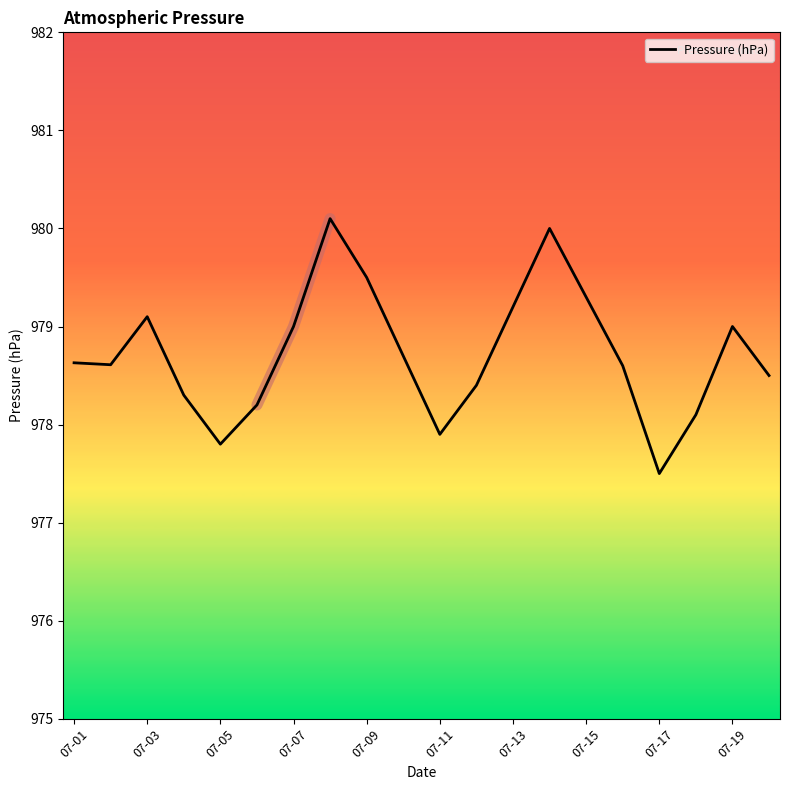

At which label does Pressure (hPa) first exceed 978?

07-01